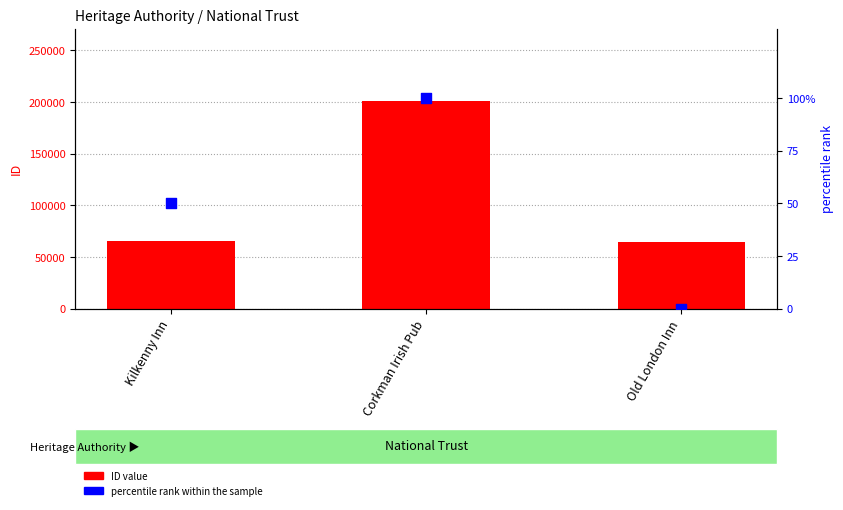

What is the total value across all series at Corkman Irish Pub?

200965